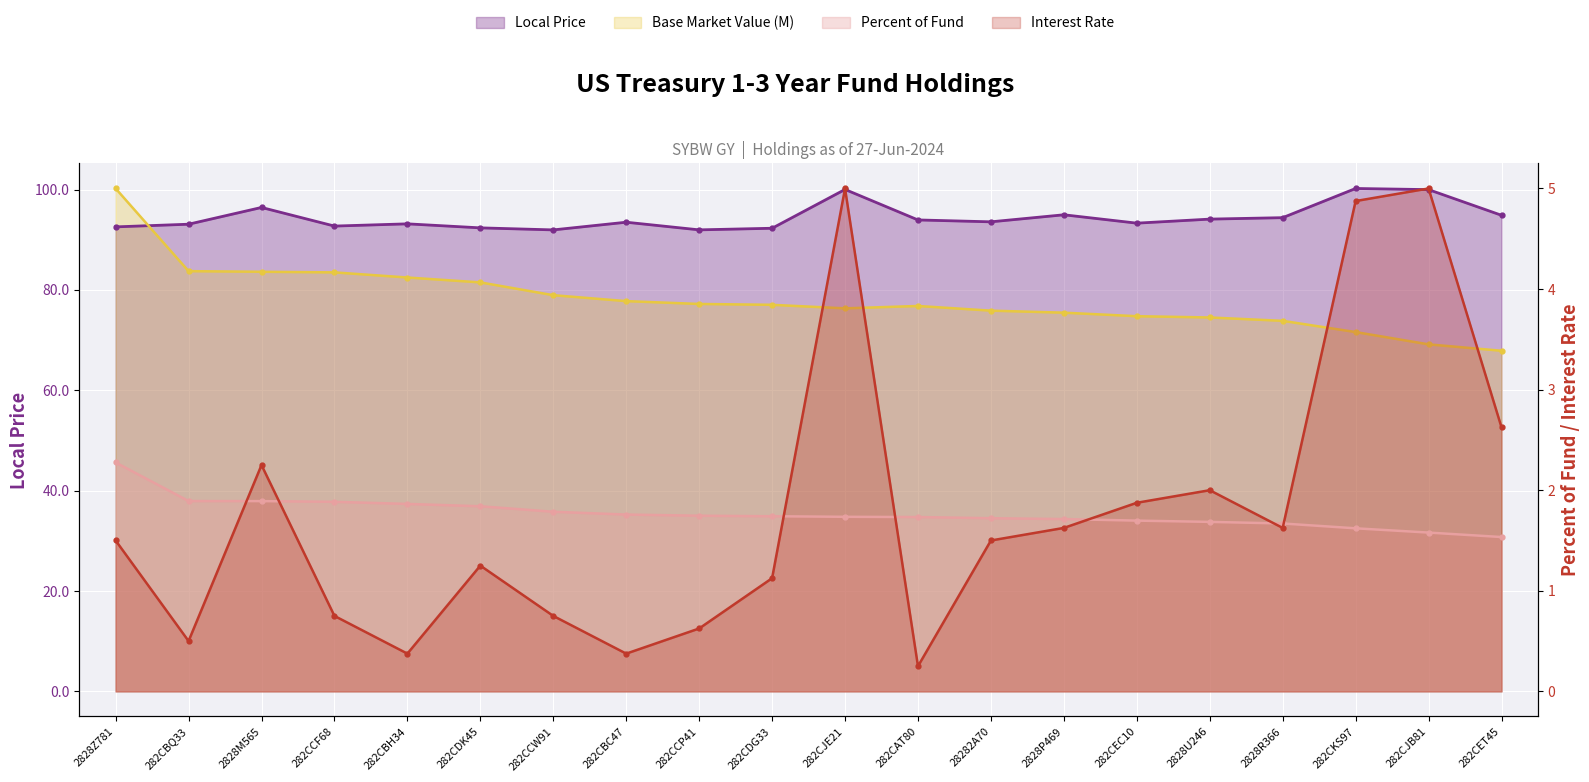

Count the number of categories in the chart.

20